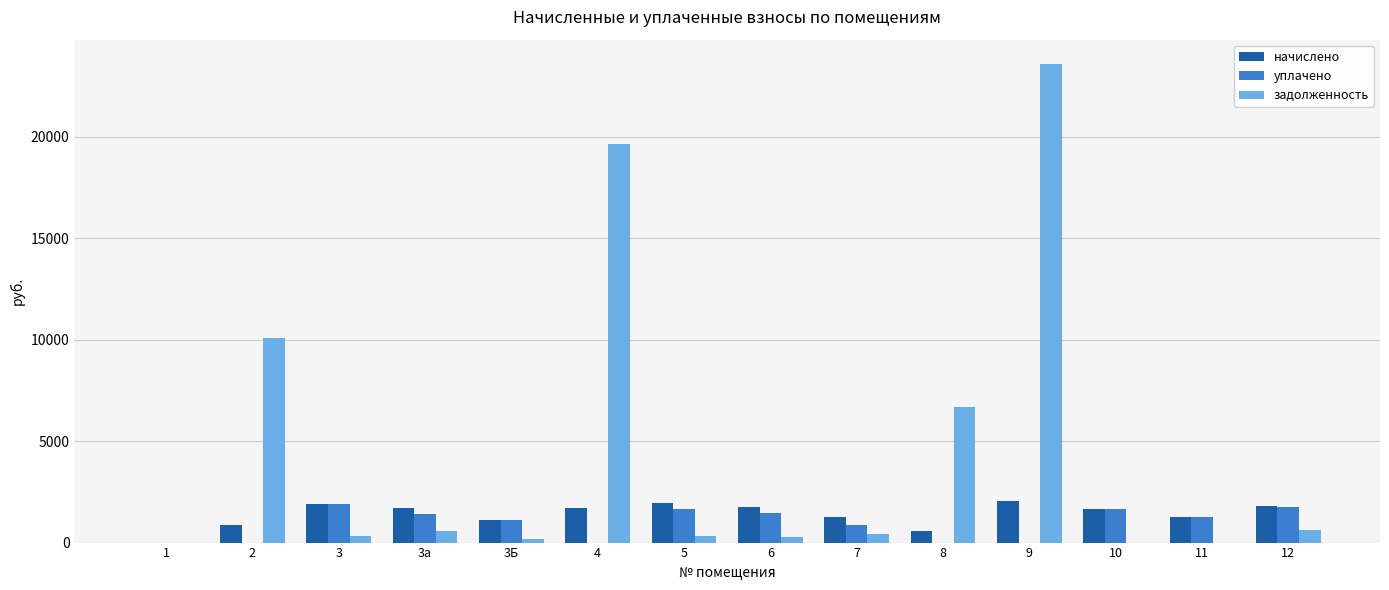

Which series changed the most between 1 and 8?

задолженность